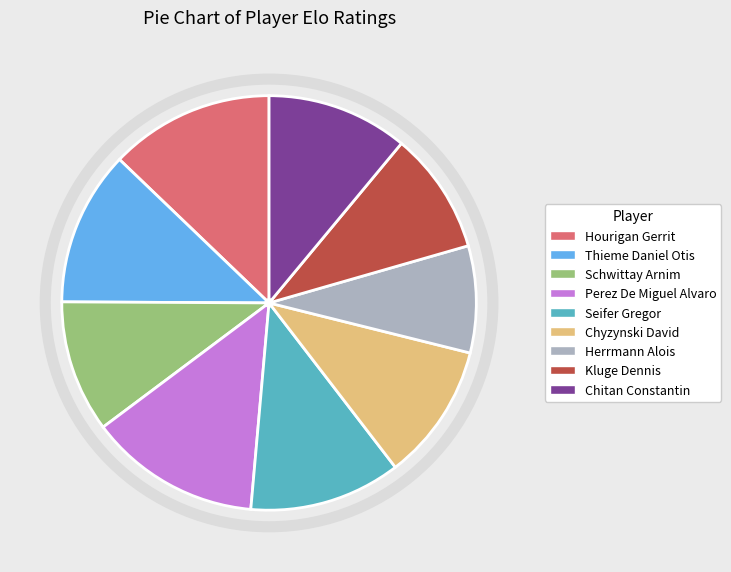

Which category has the biggest portion of the pie?

Perez De Miguel Alvaro